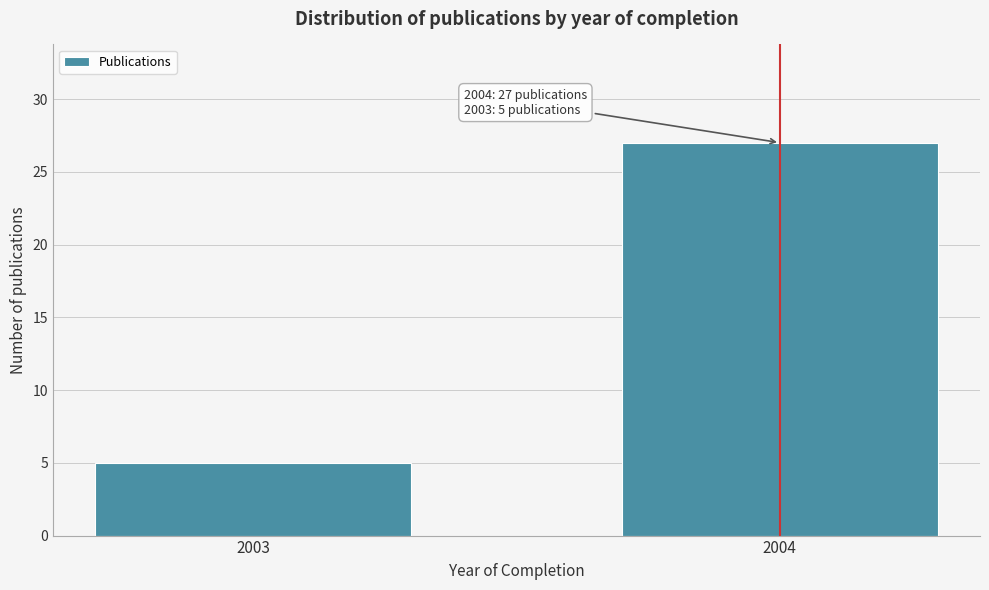

Reading left to right, transcribe all the data shown in this chart.

5	27